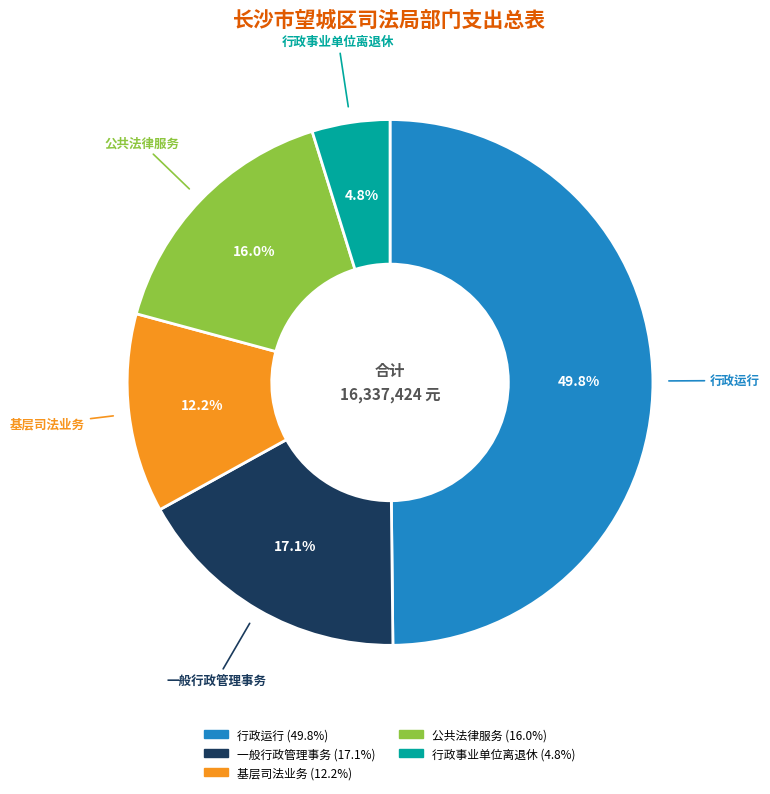

What is the ratio of the value at 行政事业单位离退休 to the value at 公共法律服务?

0.3